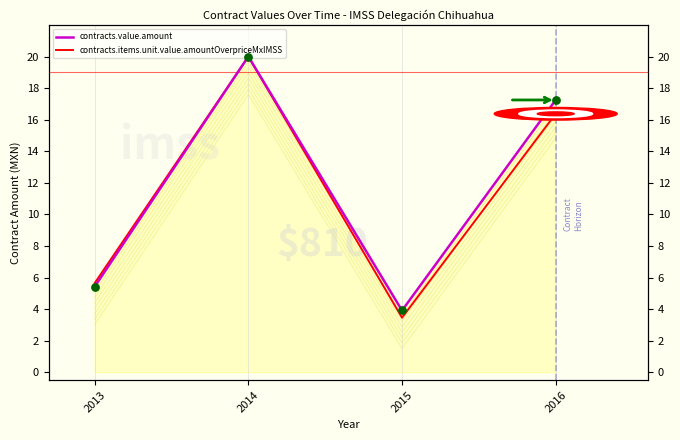

At which category is the sum across all series the highest?

2014